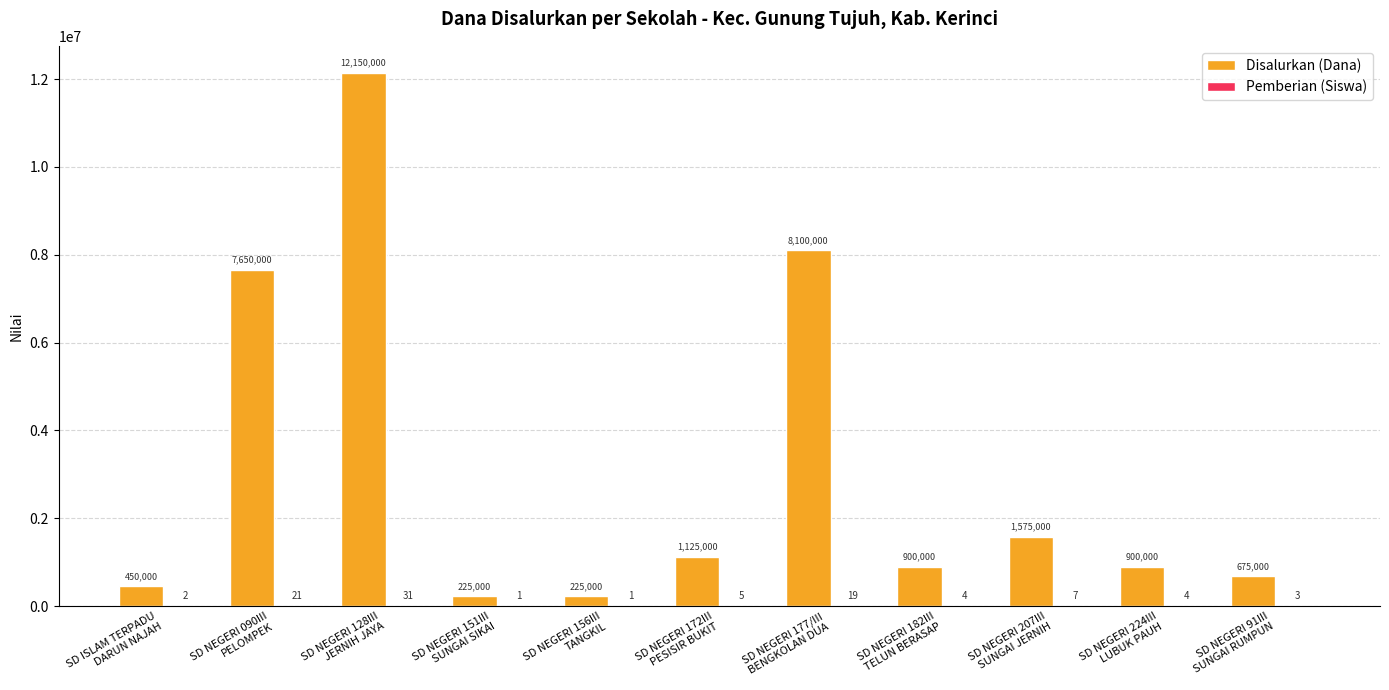

True or false: Disalurkan (Dana) has a value of 225000 at SD NEGERI 156III
TANGKIL.

True